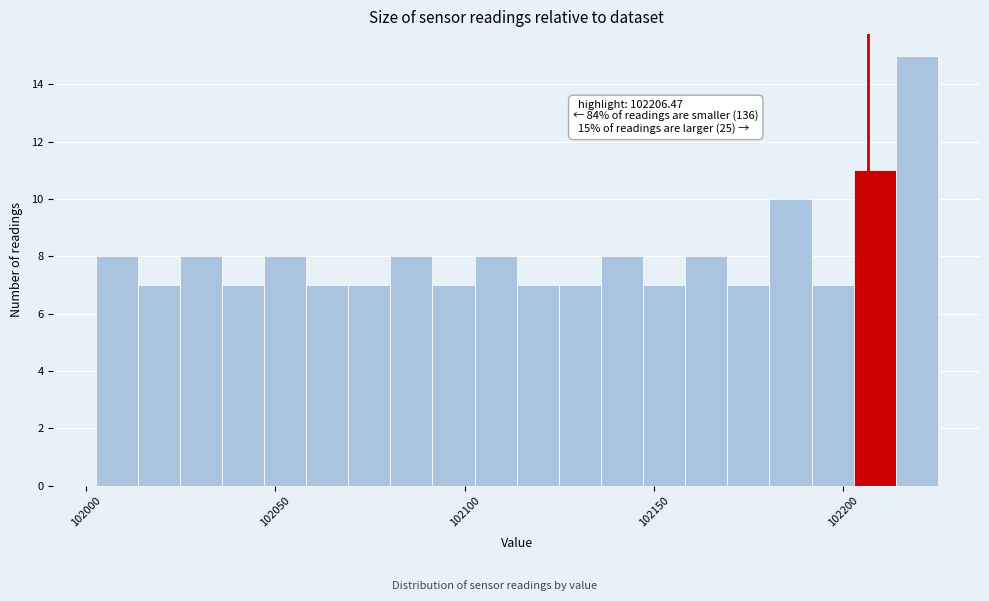

Read against the x-axis, roughly where is the centre of the tallest bar?

102220